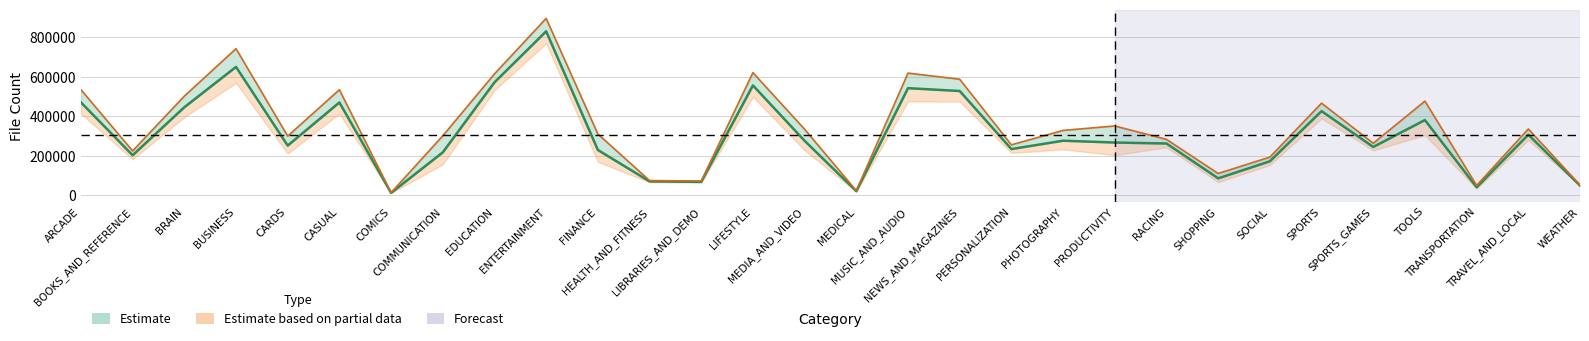

Reading left to right, extract all data points from this chart.

CLONES_FOUND: 470045	202544	445384	649598	251395	469724	12149	217108	571476	829600	229320	70291	67844	556047	275595	20791	542124	527665	233911	276198	266918	262061	85802	172010	425880	244617	380627	40615	306636	49346
TOTAL_FILES: 534331	224537	501653	741956	299386	534211	13202	300738	614299	895122	310185	74608	71754	620606	334079	23295	618235	587325	255226	328272	350769	282909	110196	192965	466151	263320	476467	49612	335561	51977